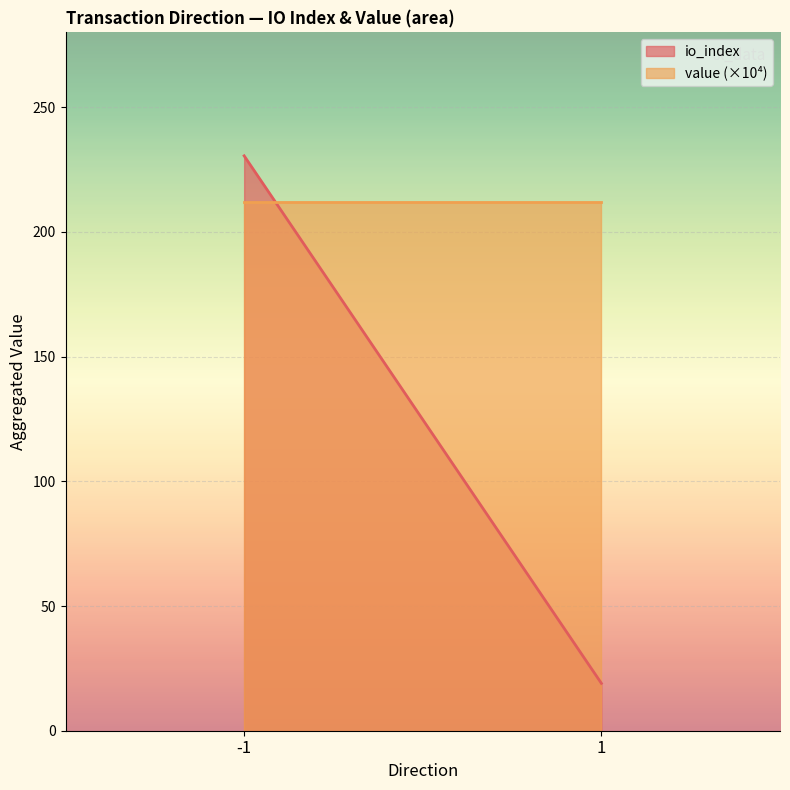

Is the value of io_index at -1 greater than the value of value at 1?

Yes